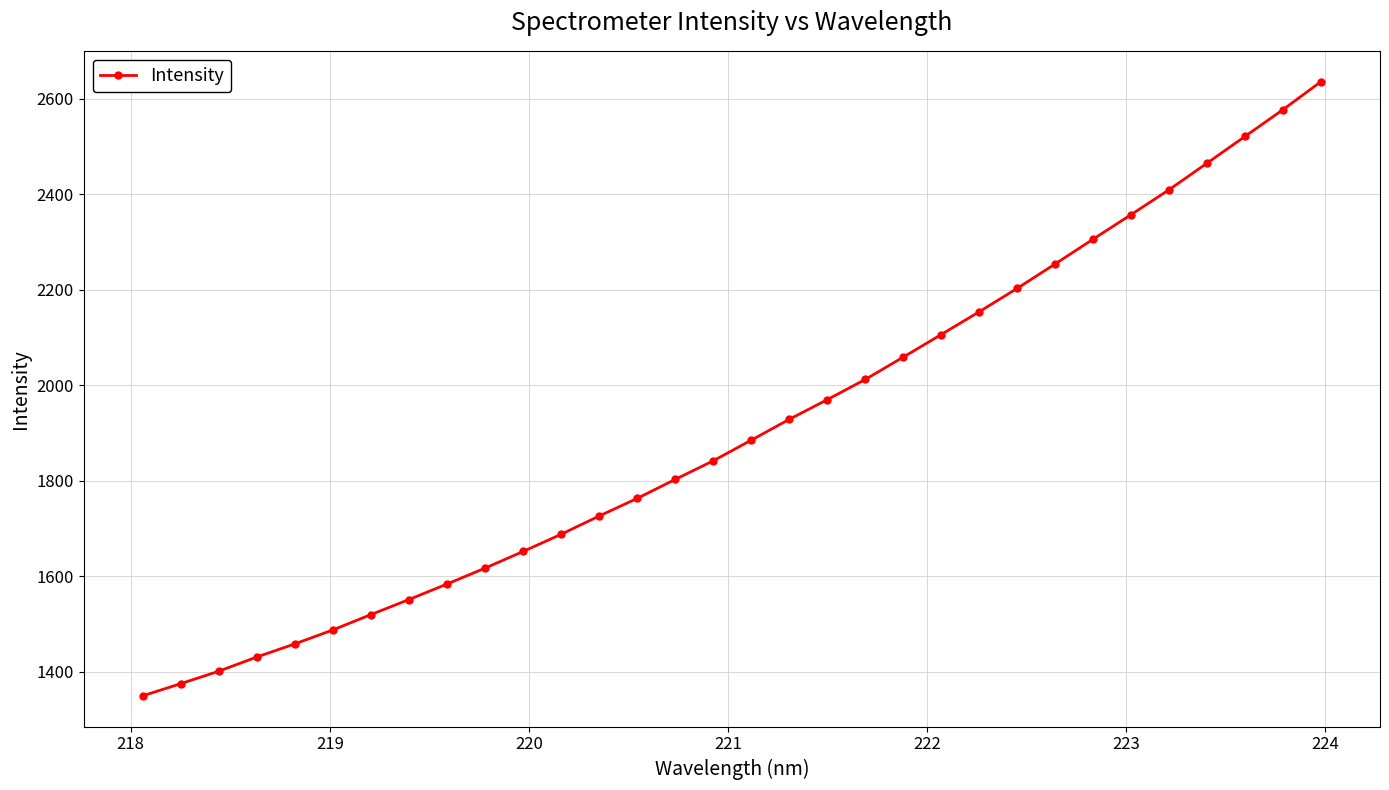

Count the number of data series in this chart.

1